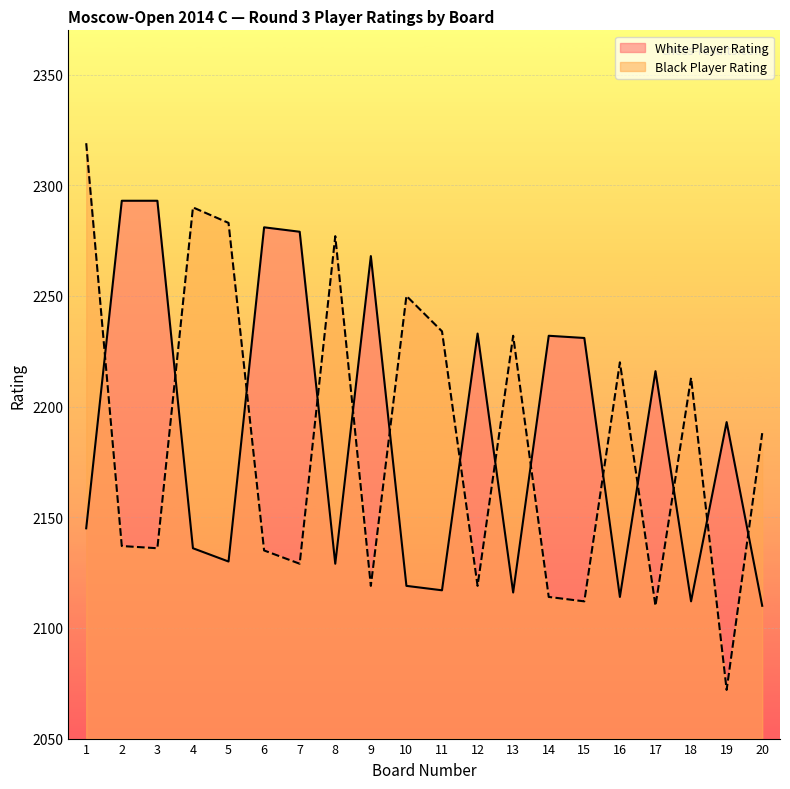

Where is the first local maximum for Player Rating (White)?

6